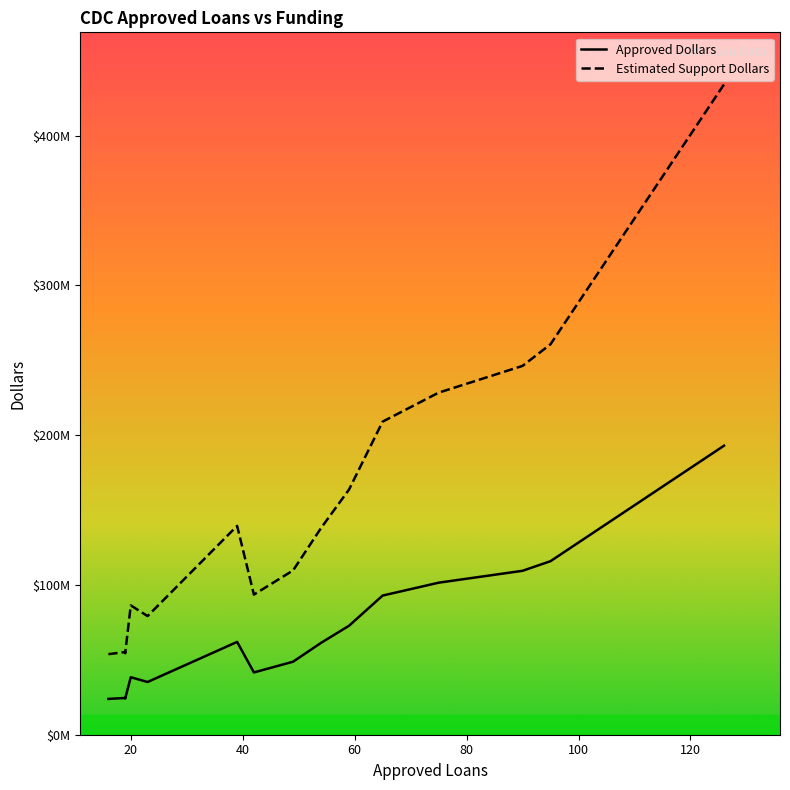

What is the spread (max minus min) of values at 59?

90947500